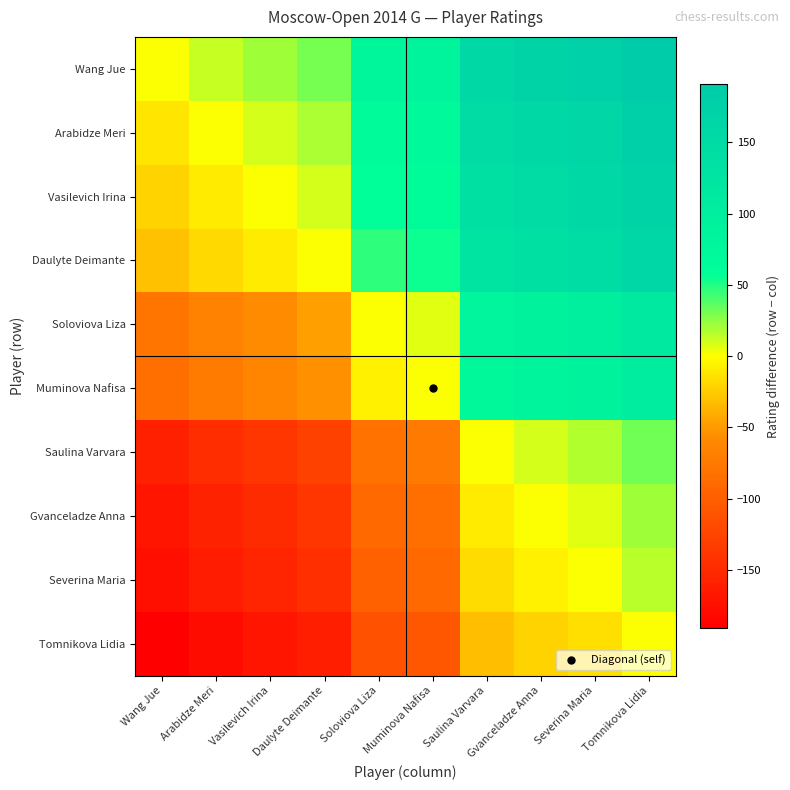

Between Wang Jue and Muminova Nafisa, which series saw the biggest shift?

Wang Jue